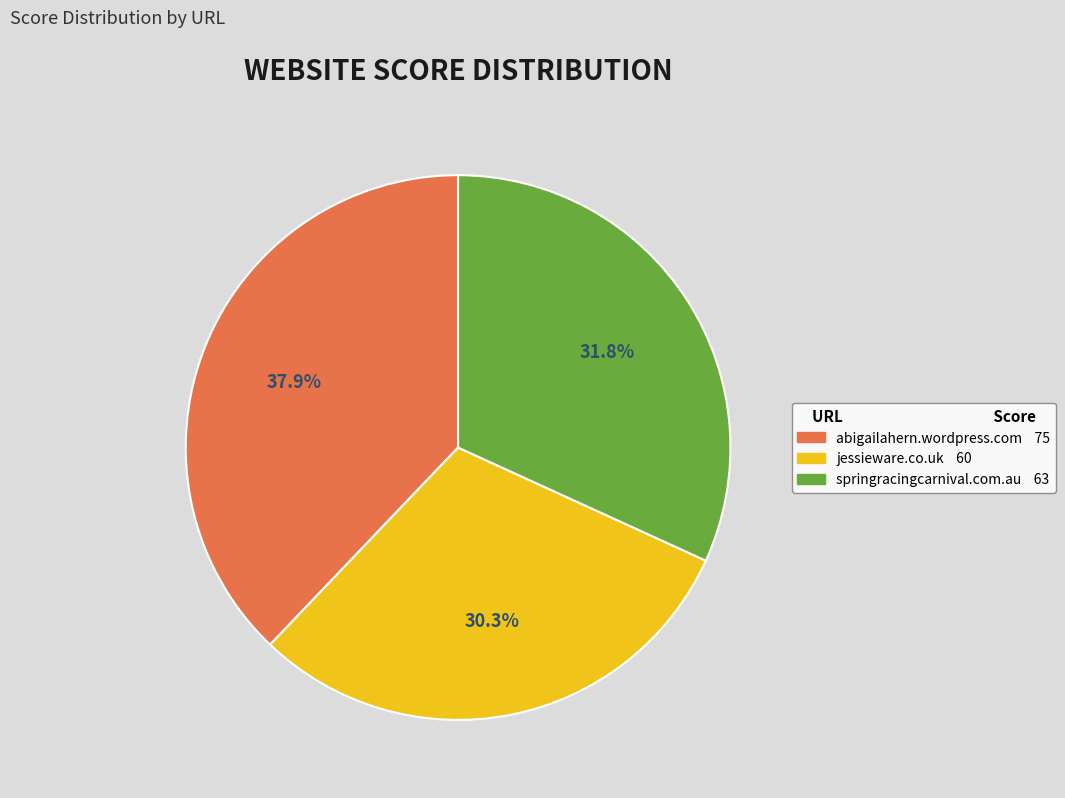

True or false: springracingcarnival.com.au accounts for 32% of the total.

True